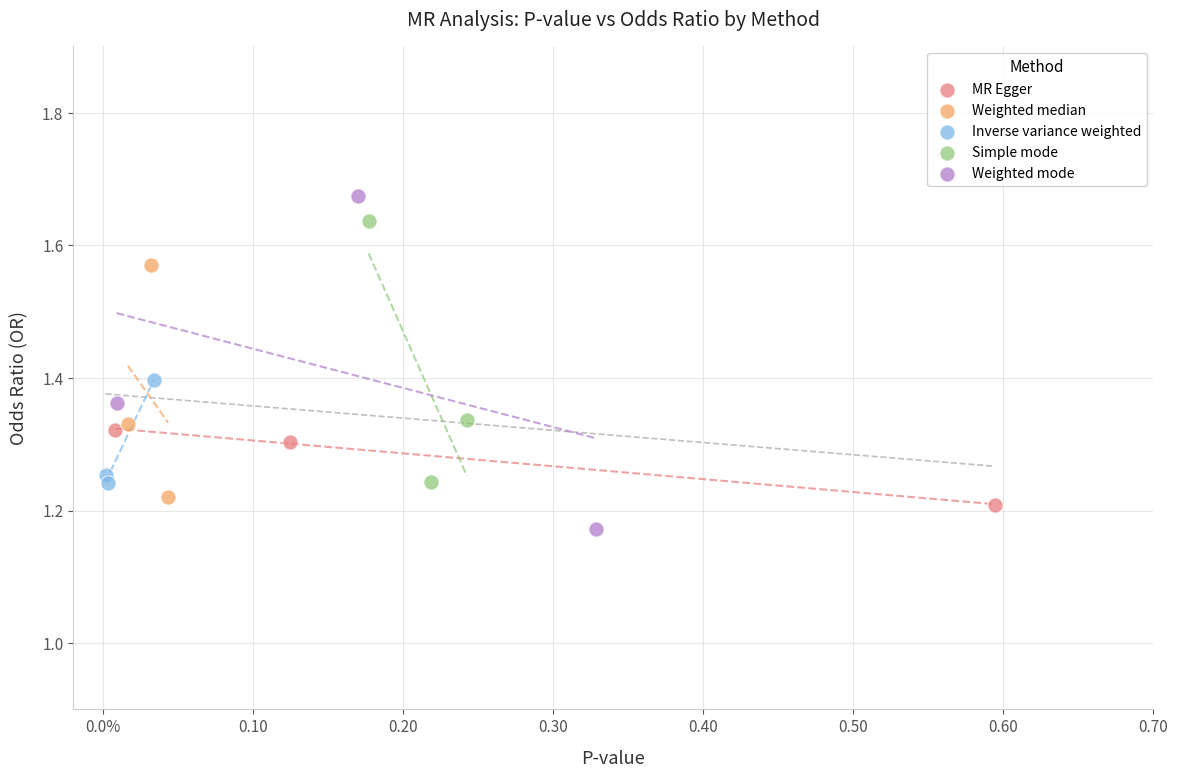

Which series has the largest Y range (max minus min)?

Weighted mode